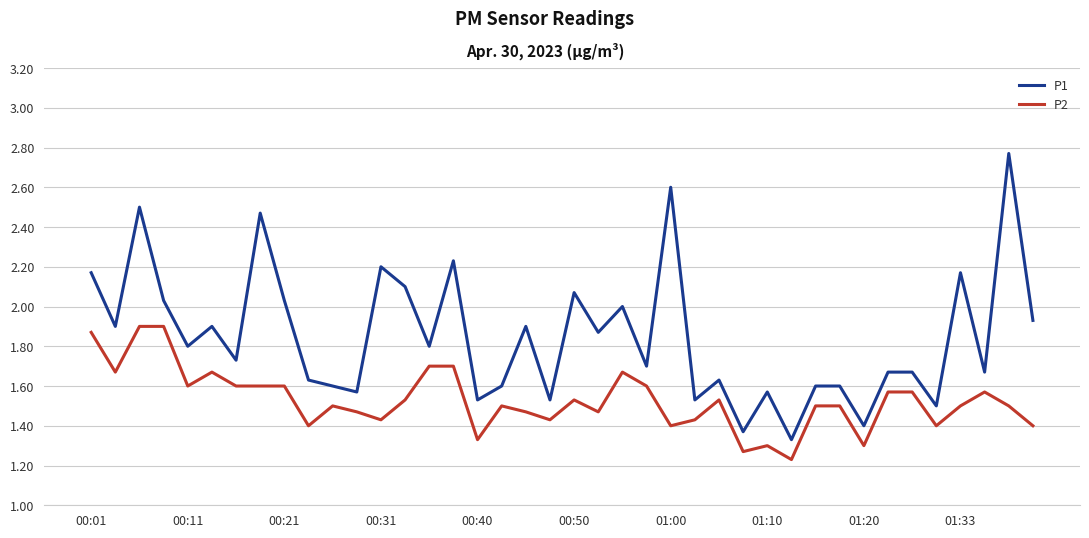

True or false: P1 and P2 cross at least once.

False